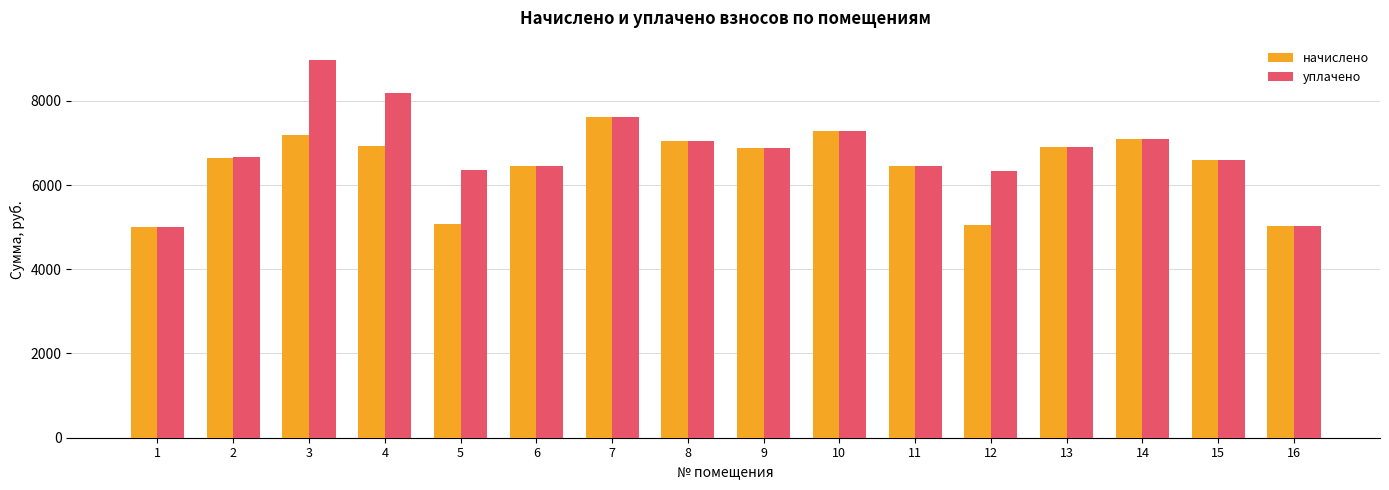

Which series has the largest range (max minus min)?

уплачено